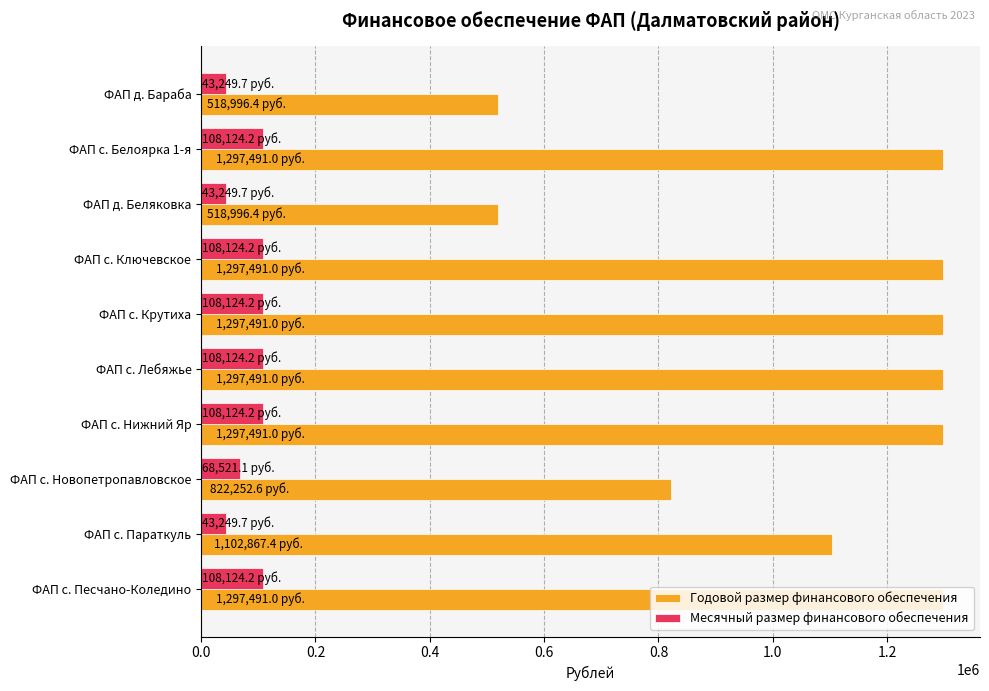

Rank the series at ФАП д. Беляковка from highest to lowest value.

Годовой размер финансового обеспечения, Месячный размер финансового обеспечения